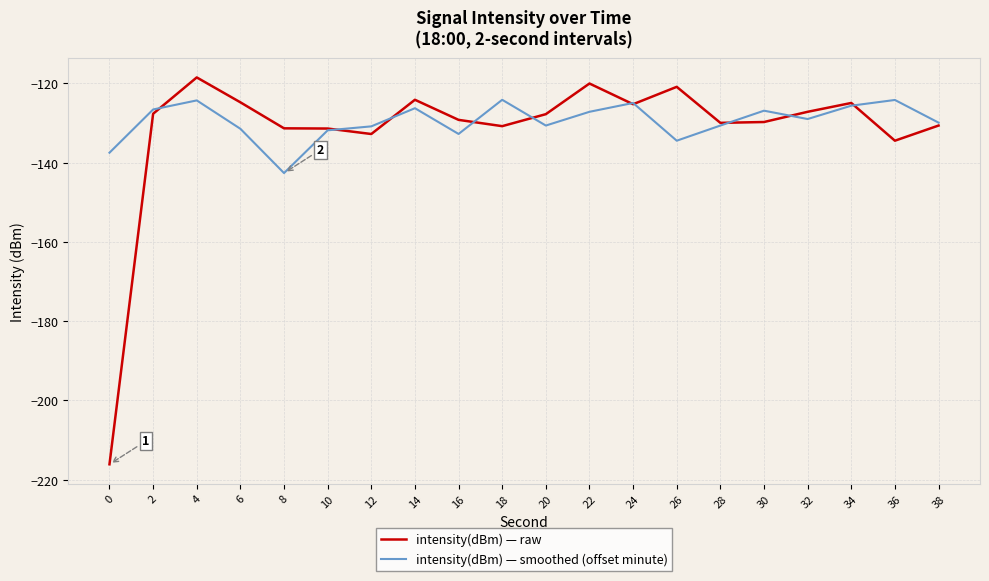

How many categories are shown in the chart?

20